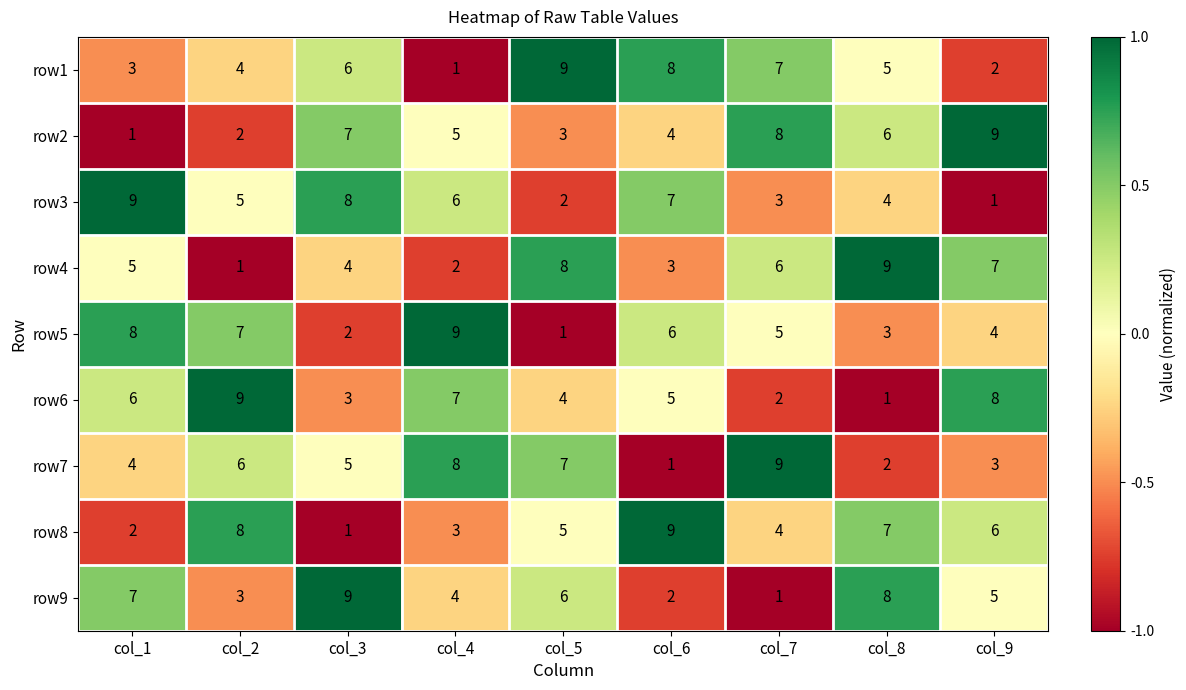

Between col_3 and col_4, which series saw the biggest shift?

row5